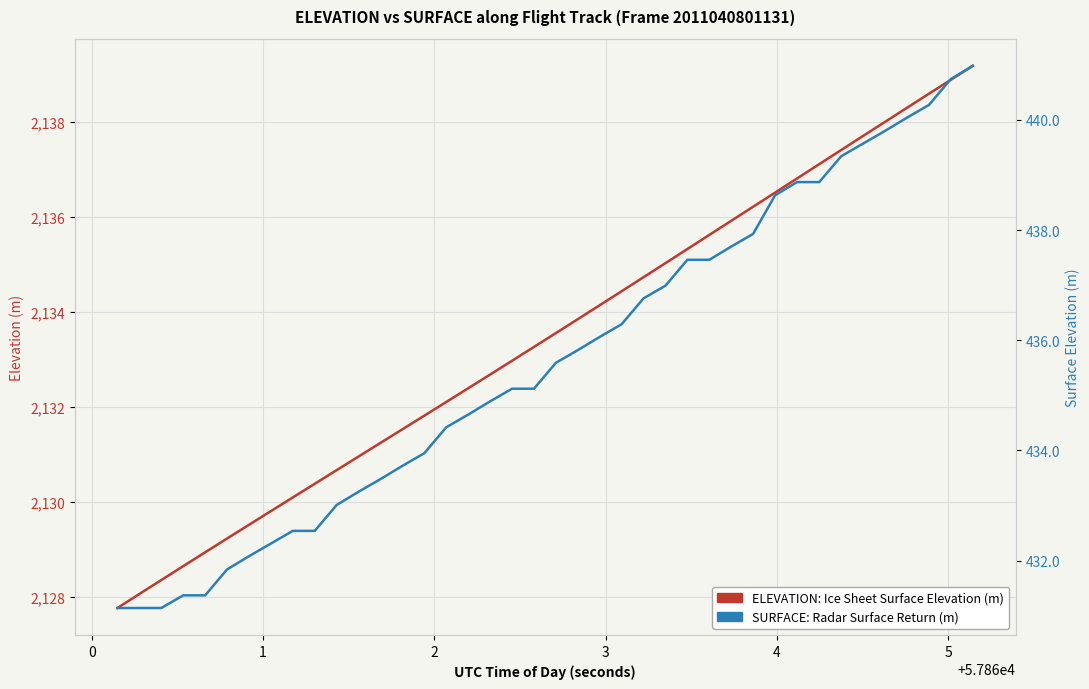

True or false: ELEVATION: Ice Sheet Surface Elevation (m) has more than 1 points higher than both neighbors.

False